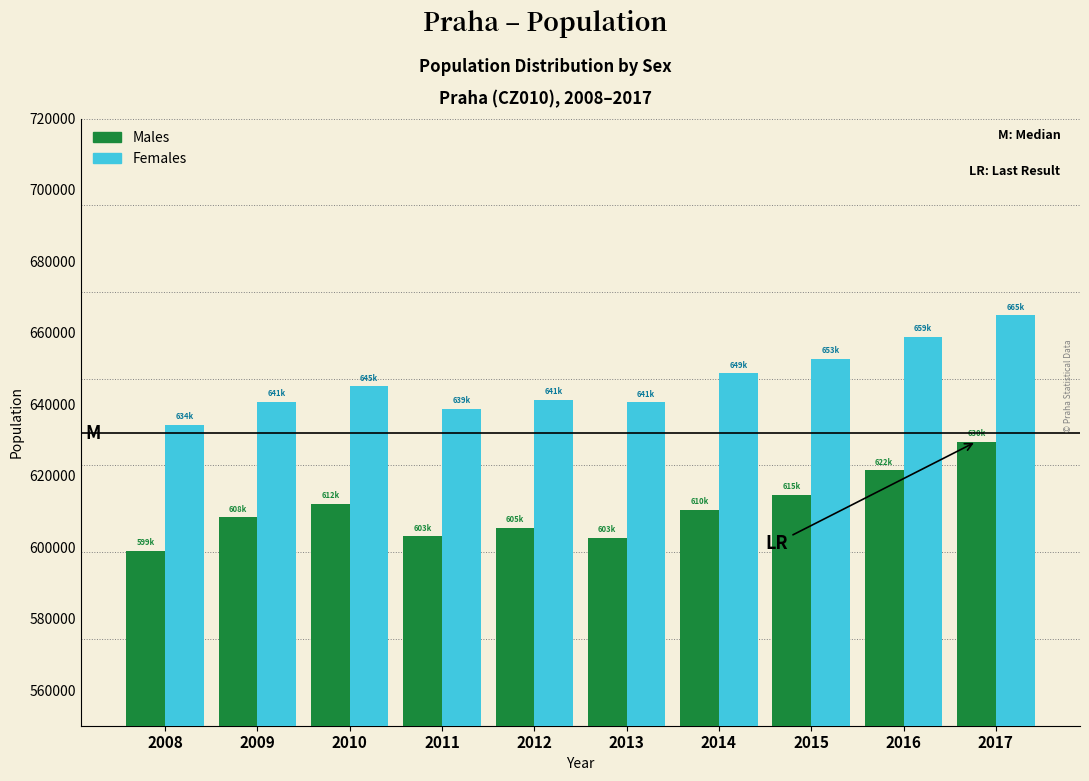

The value of Males at 2011 is 602987. True or false?

True